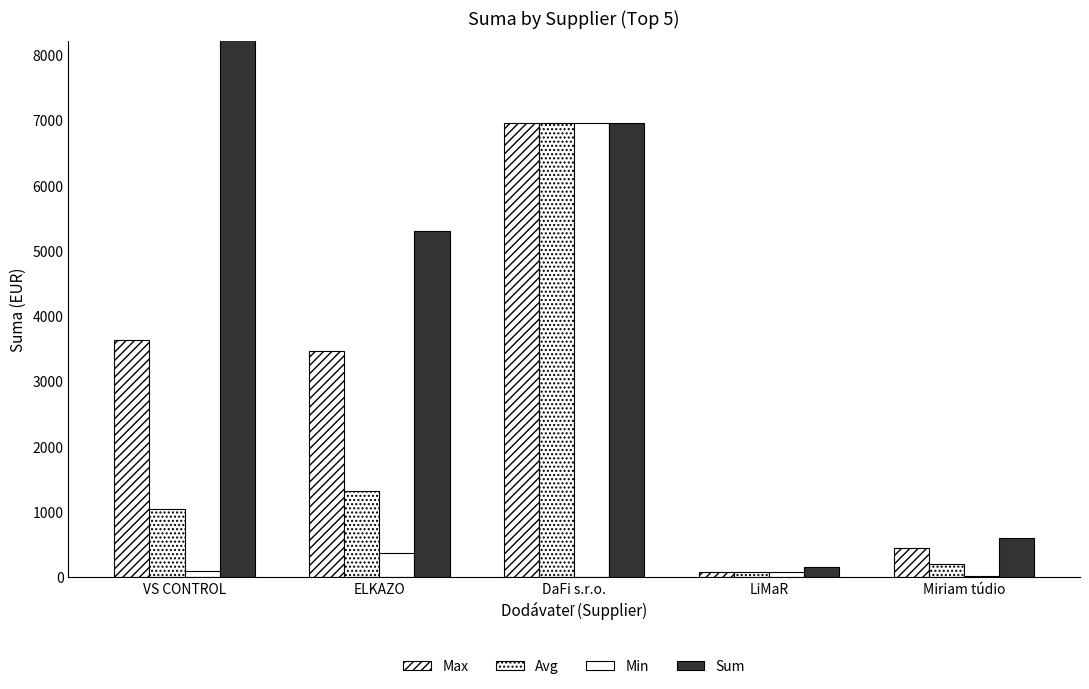

Rank the series at DaFi s.r.o. from lowest to highest value.

Max, Avg, Min, Sum